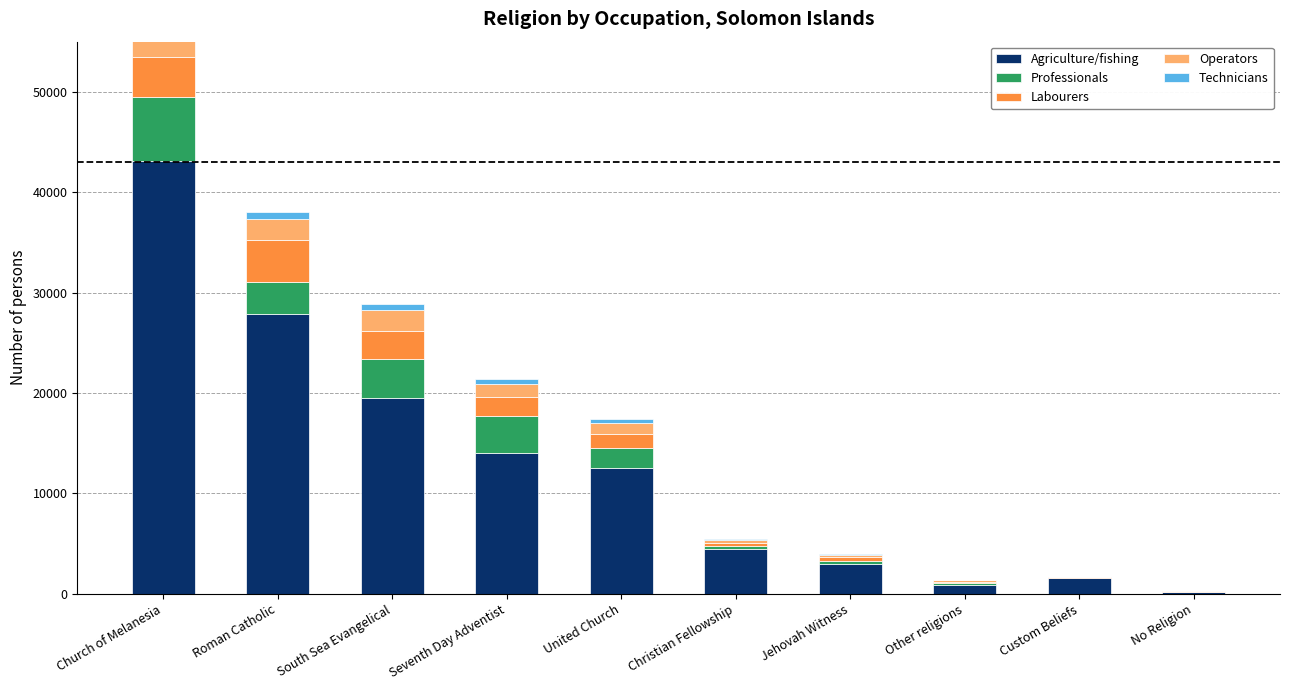

What is the value of the Agriculture/fishing bar at the 1st from the left?

43114